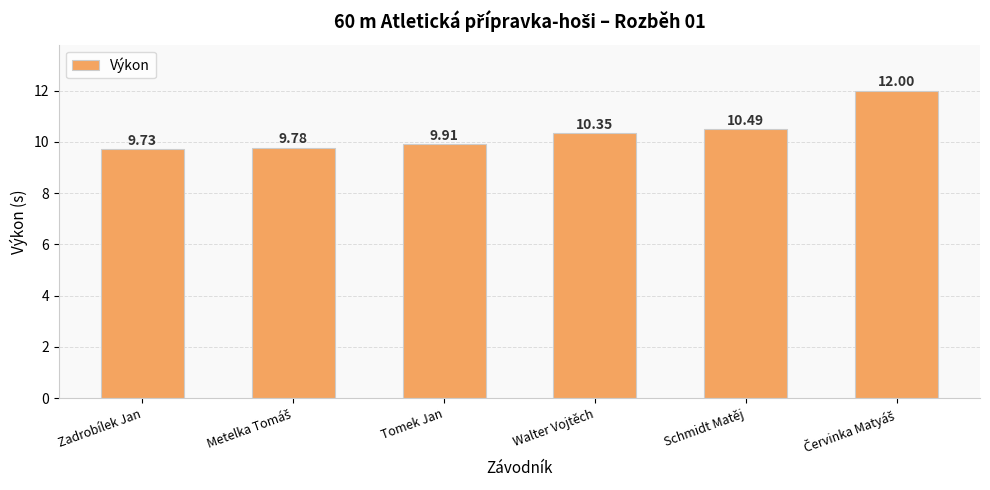

What is the greatest value displayed?

12.0